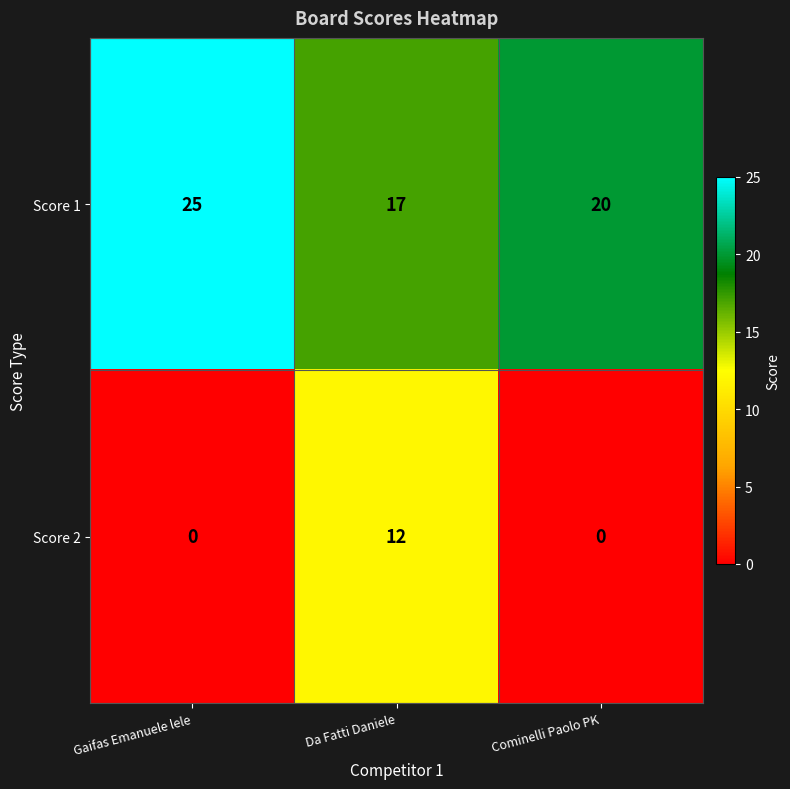

At Gaifas Emanuele lele, list the series in order from smallest to largest.

Score 2, Score 1